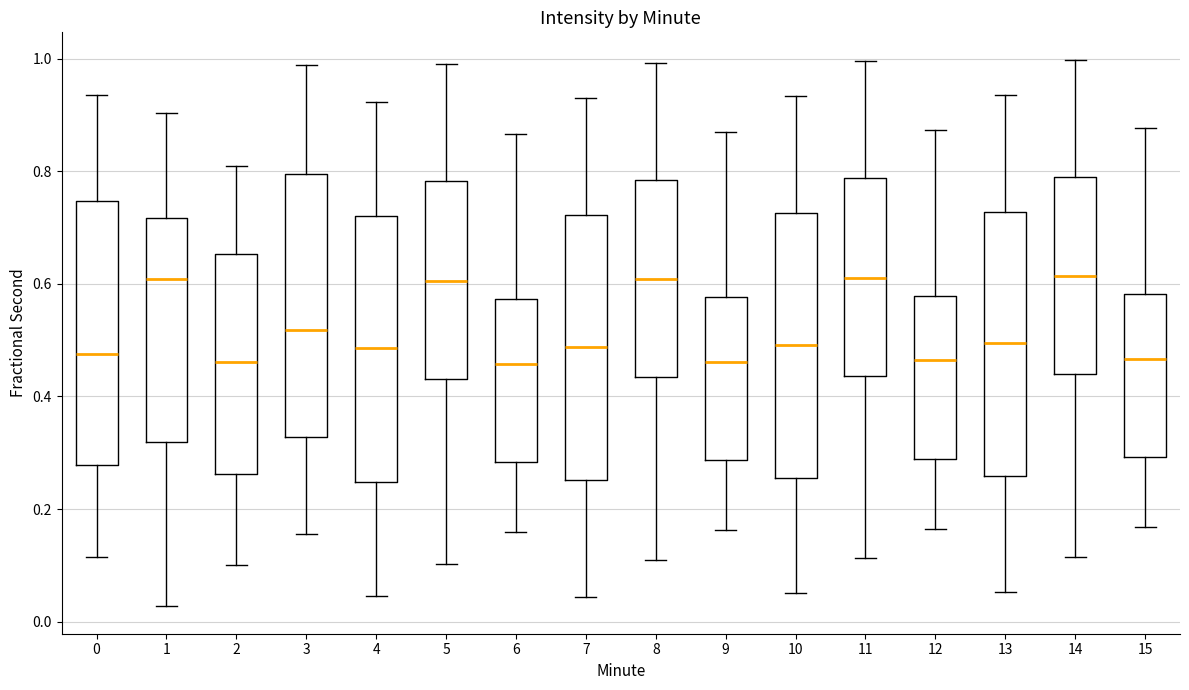

Reading left to right, transcribe this box plot: for each box, give where its median line is, the range the box spans, and where its two whiskers end, as read against the y-axis. The values are not printed on the chart, so give them approximately, as read against the axis.

0: median 0.48, box 0.28 to 0.74, whiskers 0.12 to 0.94
1: median 0.60, box 0.32 to 0.72, whiskers 0.02 to 0.90
2: median 0.46, box 0.26 to 0.66, whiskers 0.10 to 0.80
3: median 0.52, box 0.32 to 0.80, whiskers 0.16 to 0.98
4: median 0.48, box 0.24 to 0.72, whiskers 0.04 to 0.92
5: median 0.60, box 0.44 to 0.78, whiskers 0.10 to 0.98
6: median 0.46, box 0.28 to 0.58, whiskers 0.16 to 0.86
7: median 0.48, box 0.26 to 0.72, whiskers 0.04 to 0.92
8: median 0.60, box 0.44 to 0.78, whiskers 0.10 to 1.00
9: median 0.46, box 0.28 to 0.58, whiskers 0.16 to 0.86
10: median 0.50, box 0.26 to 0.72, whiskers 0.06 to 0.94
11: median 0.62, box 0.44 to 0.78, whiskers 0.12 to 1.00
12: median 0.46, box 0.28 to 0.58, whiskers 0.16 to 0.88
13: median 0.50, box 0.26 to 0.72, whiskers 0.06 to 0.94
14: median 0.62, box 0.44 to 0.80, whiskers 0.12 to 1.00
15: median 0.46, box 0.30 to 0.58, whiskers 0.16 to 0.88